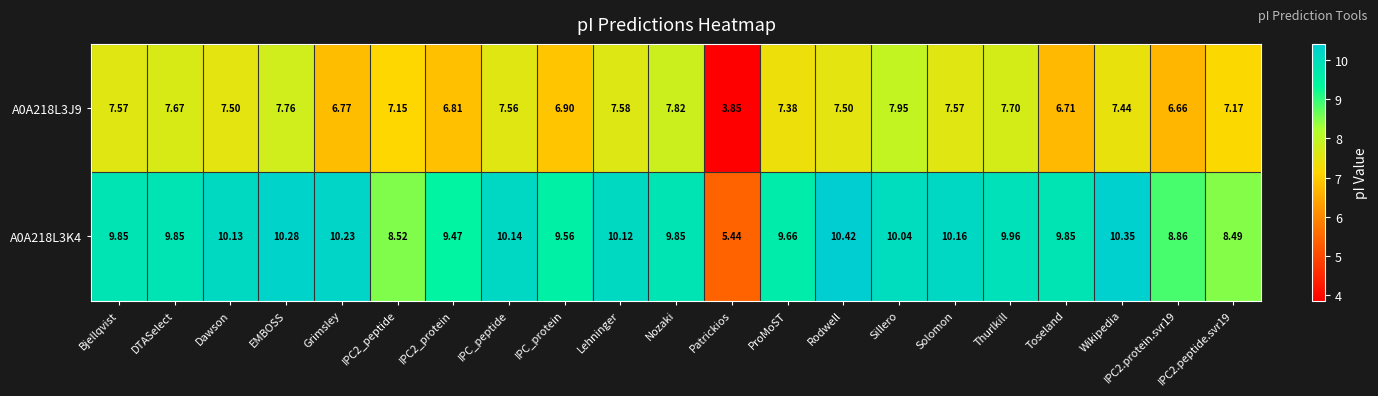

Where does the A0A218L3J9 series first go above 7?

Bjellqvist